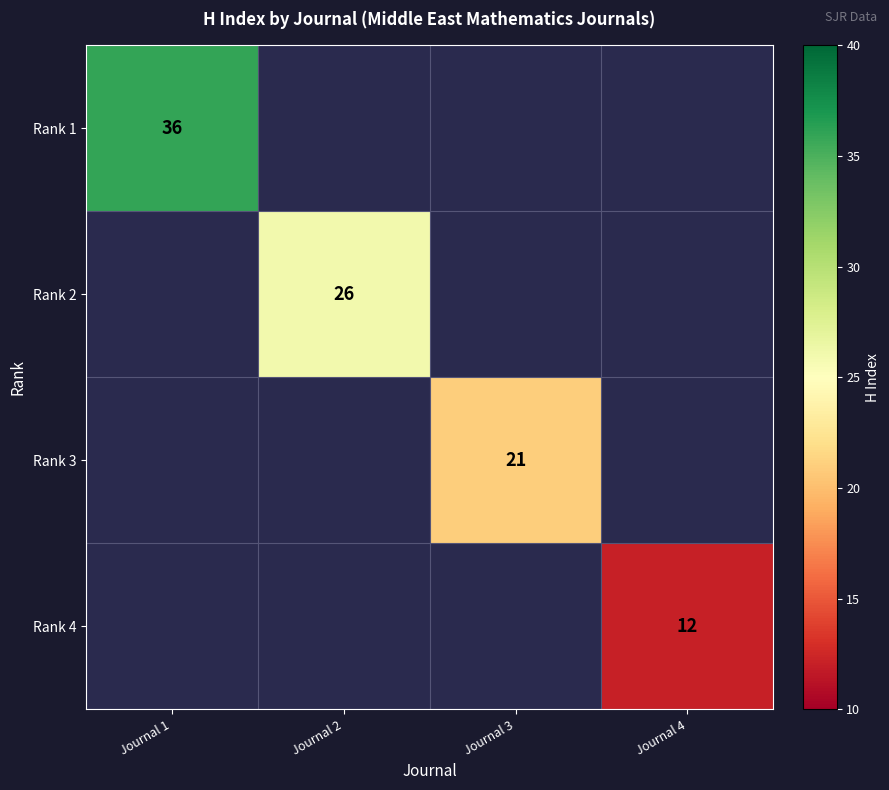

The Rank 1 series shows 36 at Journal 1. True or false?

True